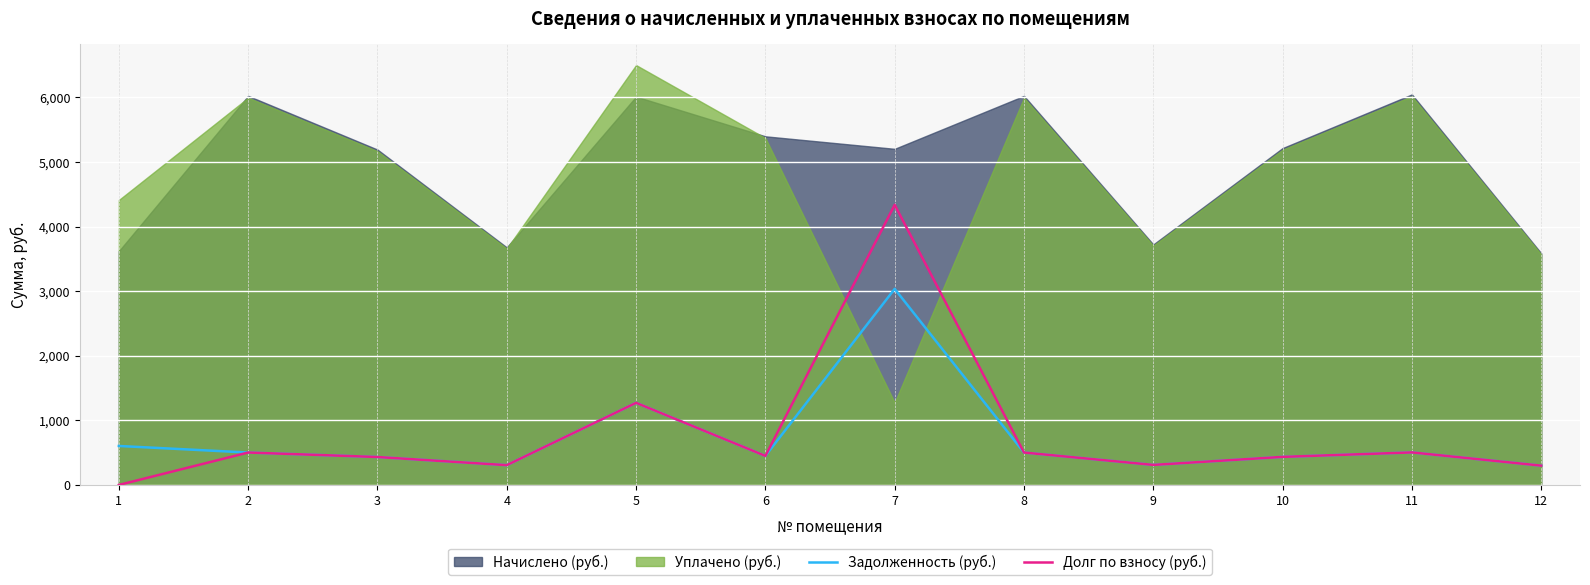

The value of Задолженность (руб.) at 3 is 432.7. True or false?

True